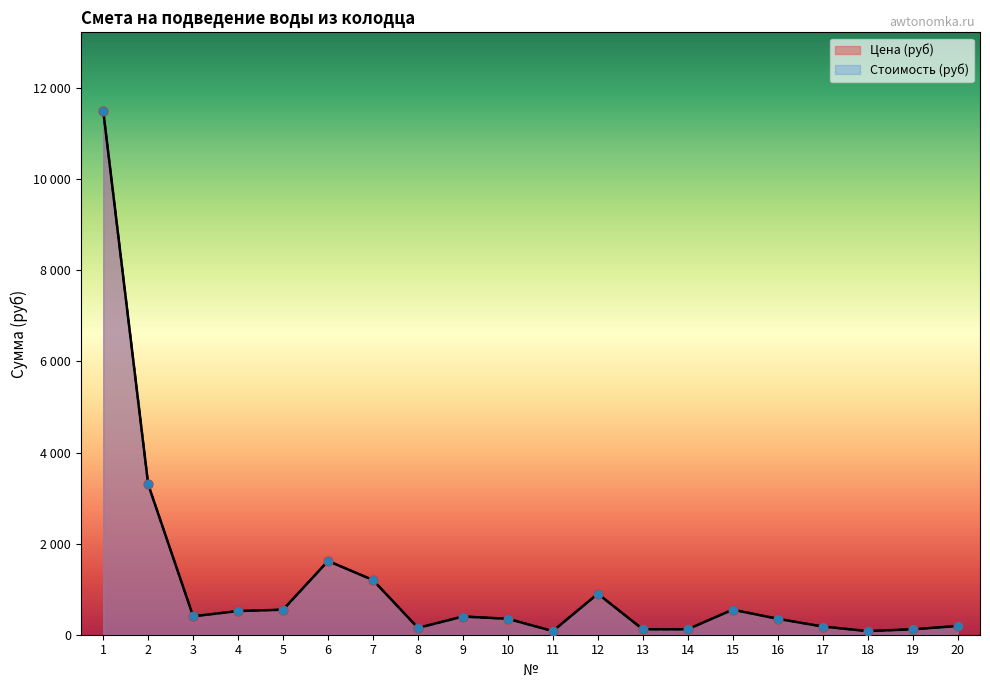

Is the value of Цена (руб) at 11 greater than the value of Стоимость (руб) at 11?

No